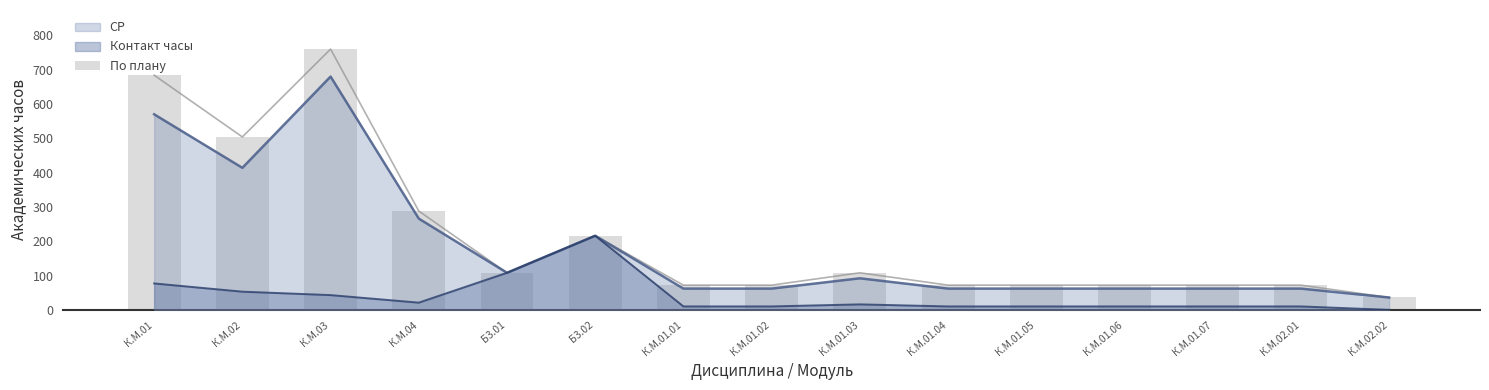

What is the value of the 6th bar from the left?

216